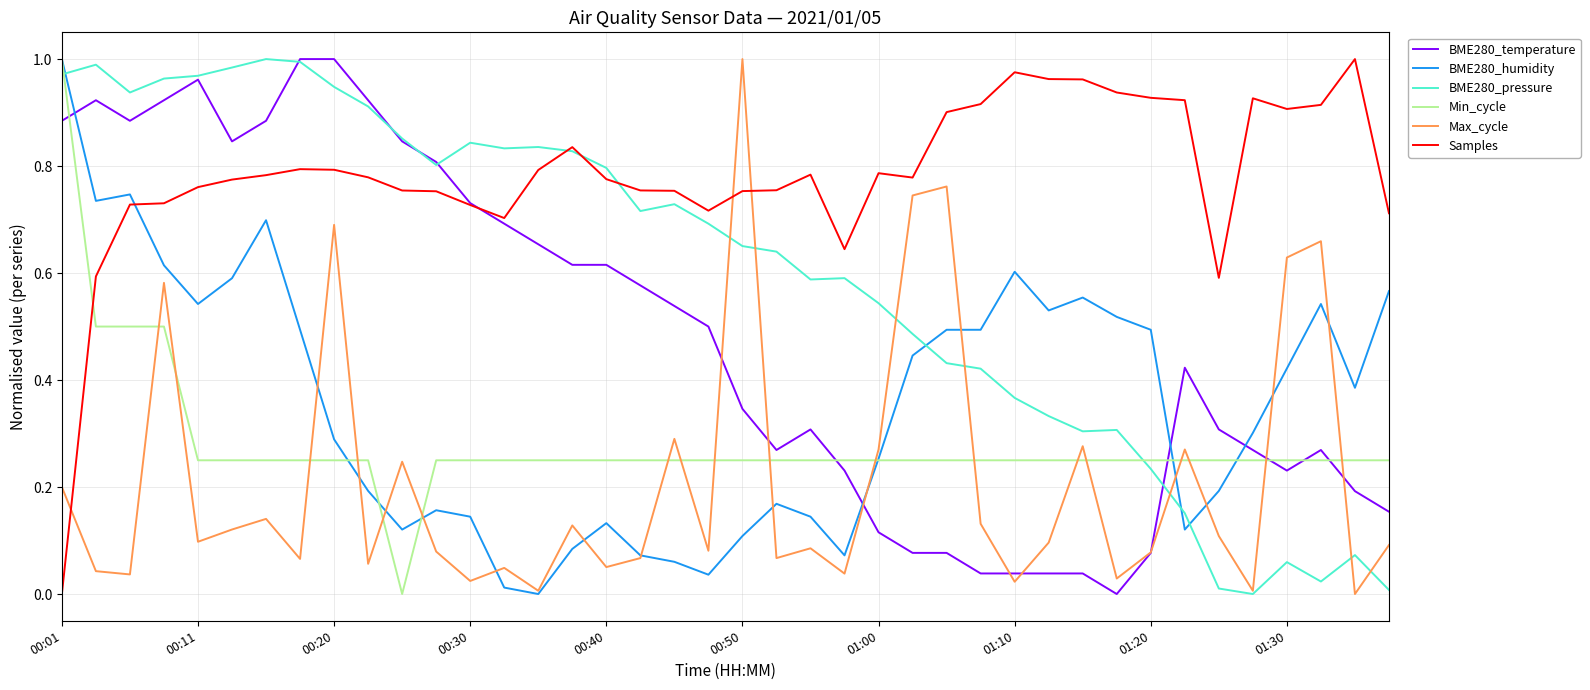

Which series has the largest total across all categories?

Samples